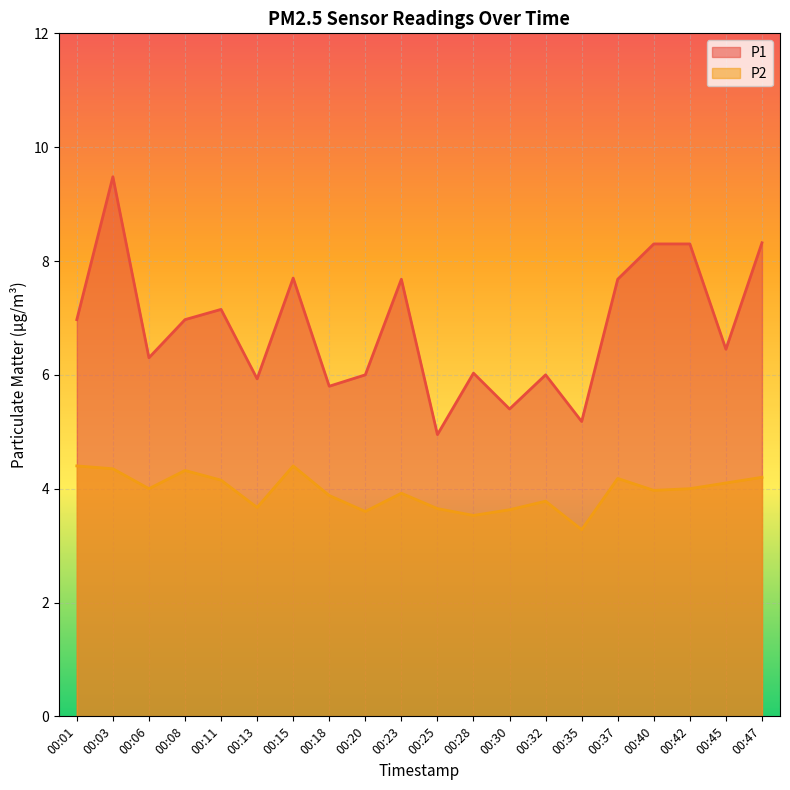

Which series has the widest spread of values?

P1